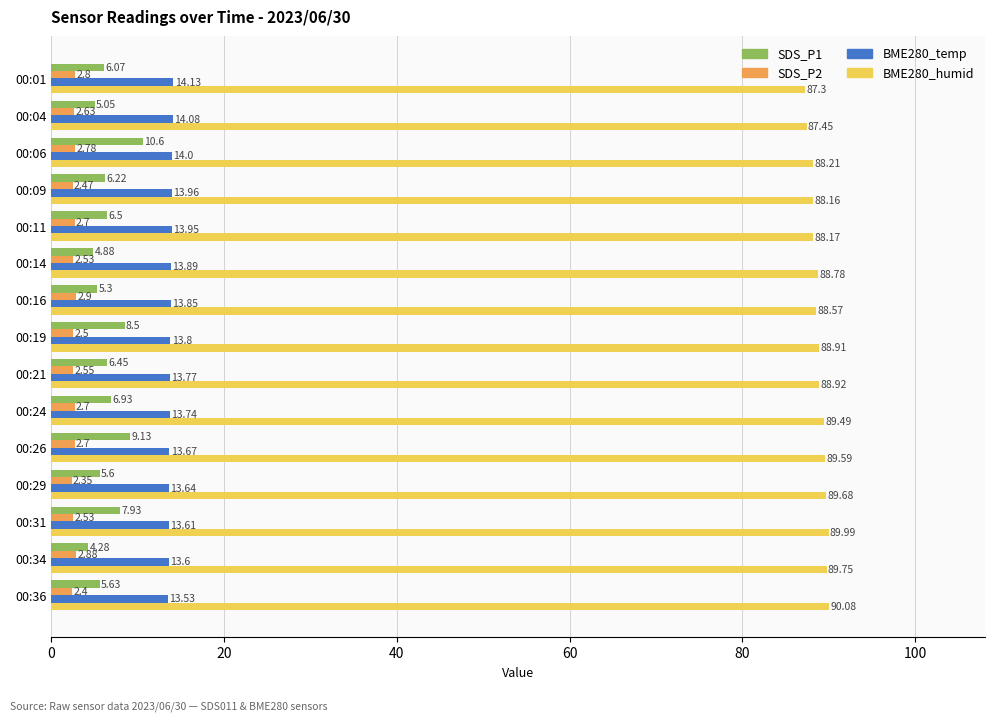

Rank the series at 00:21 from lowest to highest value.

SDS_P2, SDS_P1, BME280_temp, BME280_humid